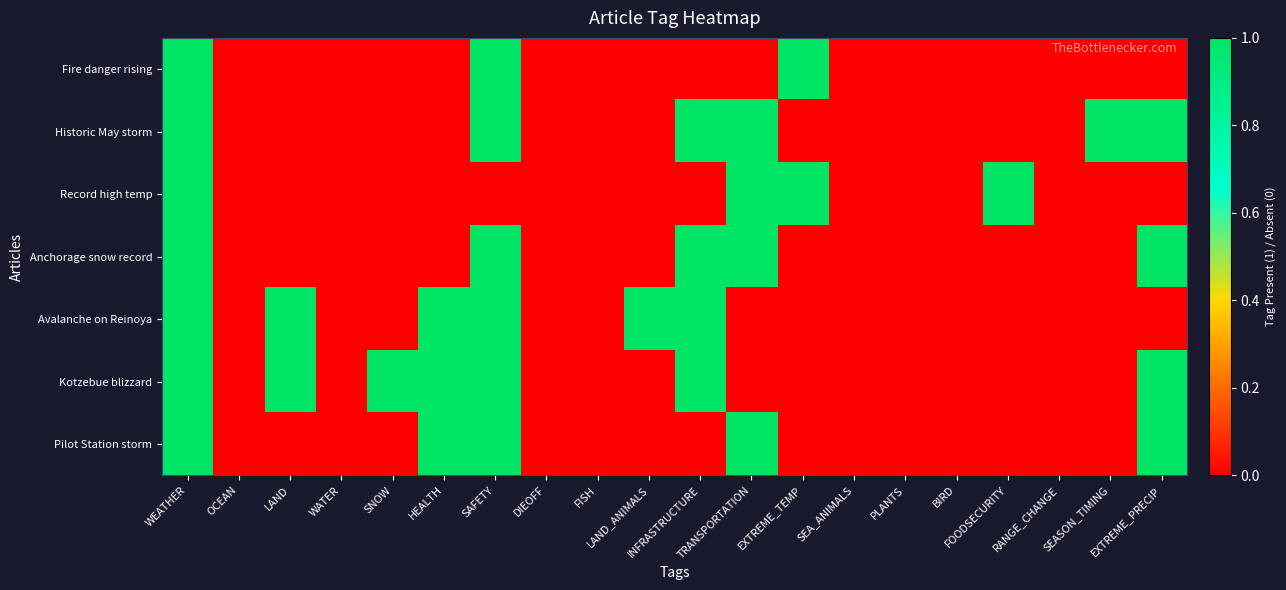

How many distinct data groups are displayed?

7